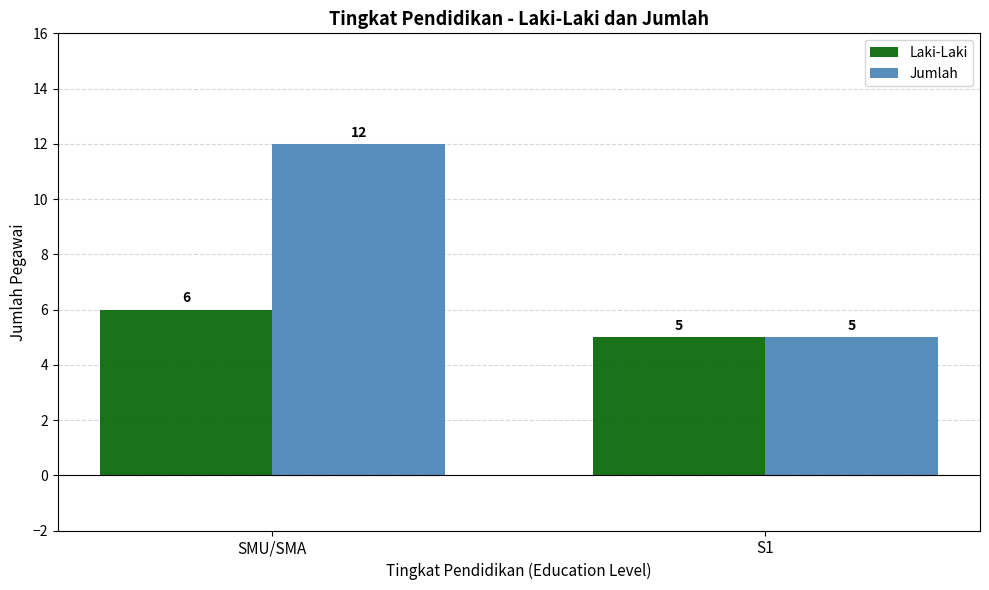

List the labels in order of Laki-Laki value, largest first.

SMU/SMA, S1